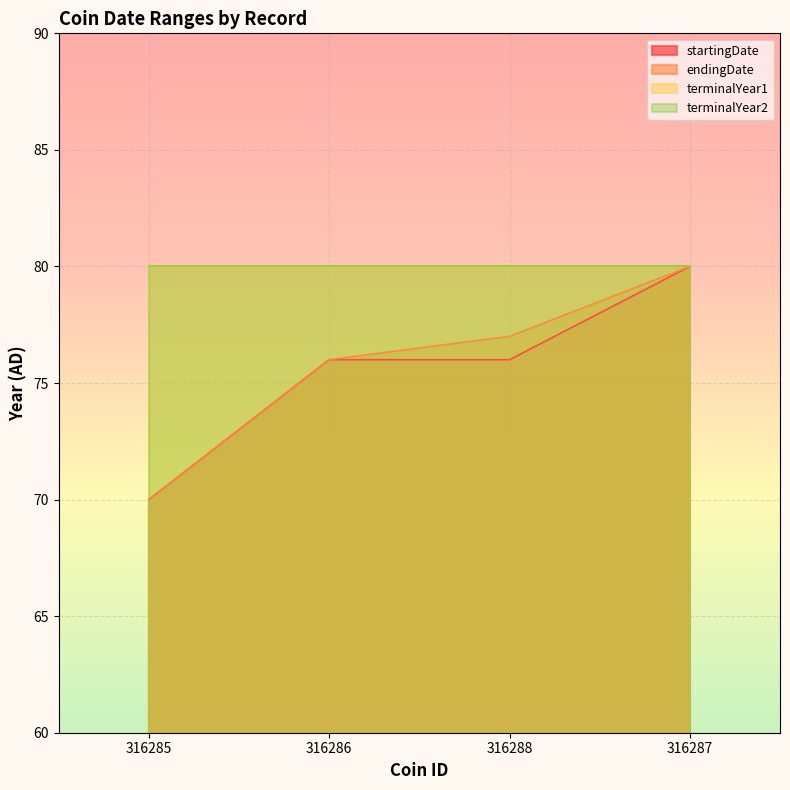

Is it true that endingDate equals 21 at 316288?

False